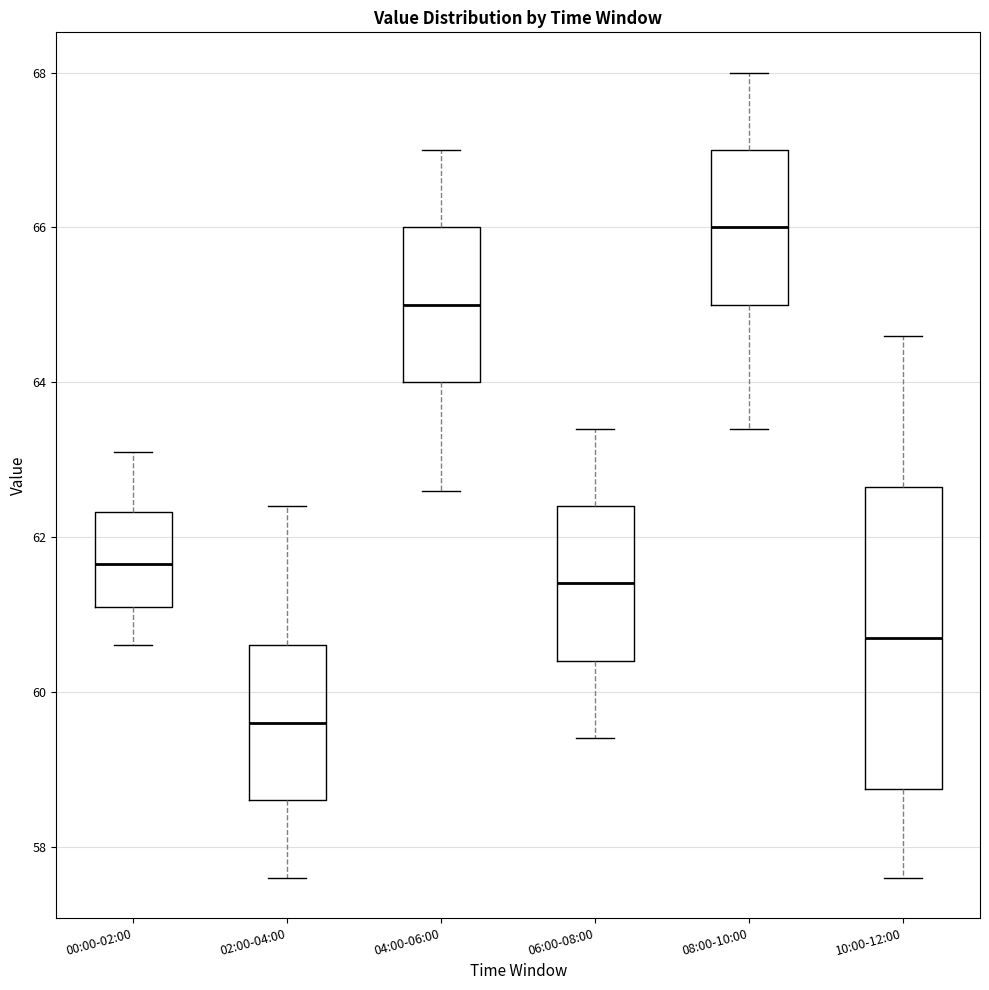

Reading left to right, read every box against the y-axis: the position of its median line, the range the box covers, and the ends of its whiskers. The values are not printed on the chart, so give them approximately, as read against the axis.

00:00-02:00: median 61.6, box 61.2 to 62.4, whiskers 60.6 to 63.2
02:00-04:00: median 59.6, box 58.6 to 60.6, whiskers 57.6 to 62.4
04:00-06:00: median 65.0, box 64.0 to 66.0, whiskers 62.6 to 67.0
06:00-08:00: median 61.4, box 60.4 to 62.4, whiskers 59.4 to 63.4
08:00-10:00: median 66.0, box 65.0 to 67.0, whiskers 63.4 to 68.0
10:00-12:00: median 60.8, box 58.8 to 62.6, whiskers 57.6 to 64.6